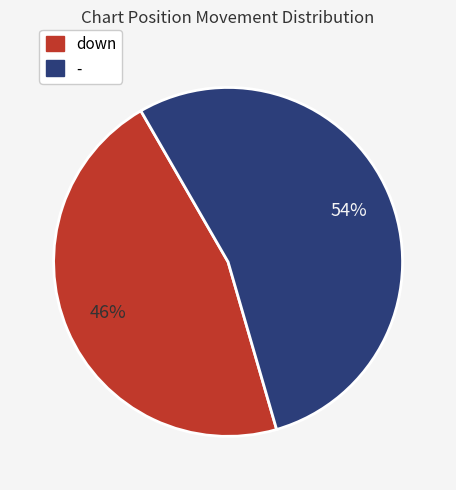

The down slice represents 41% of the pie. True or false?

False